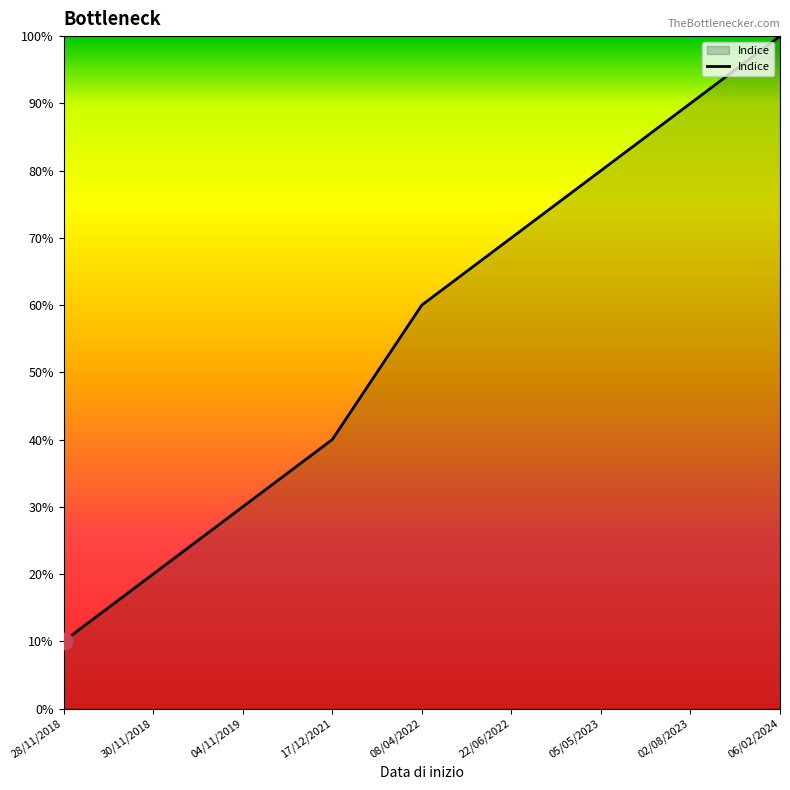

True or false: there are more than 2 points higher than both neighbors.

False